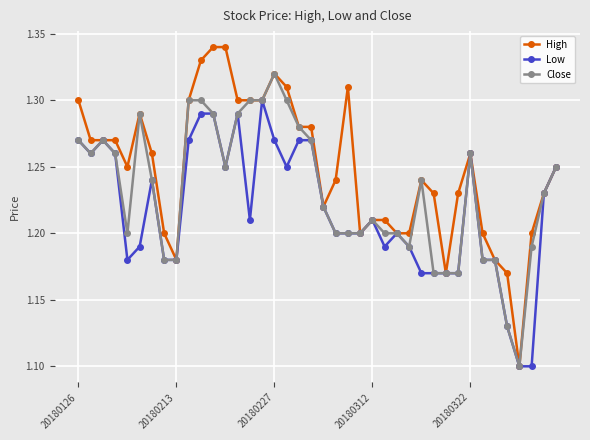

True or false: High has more than 1 interior local peaks.

True